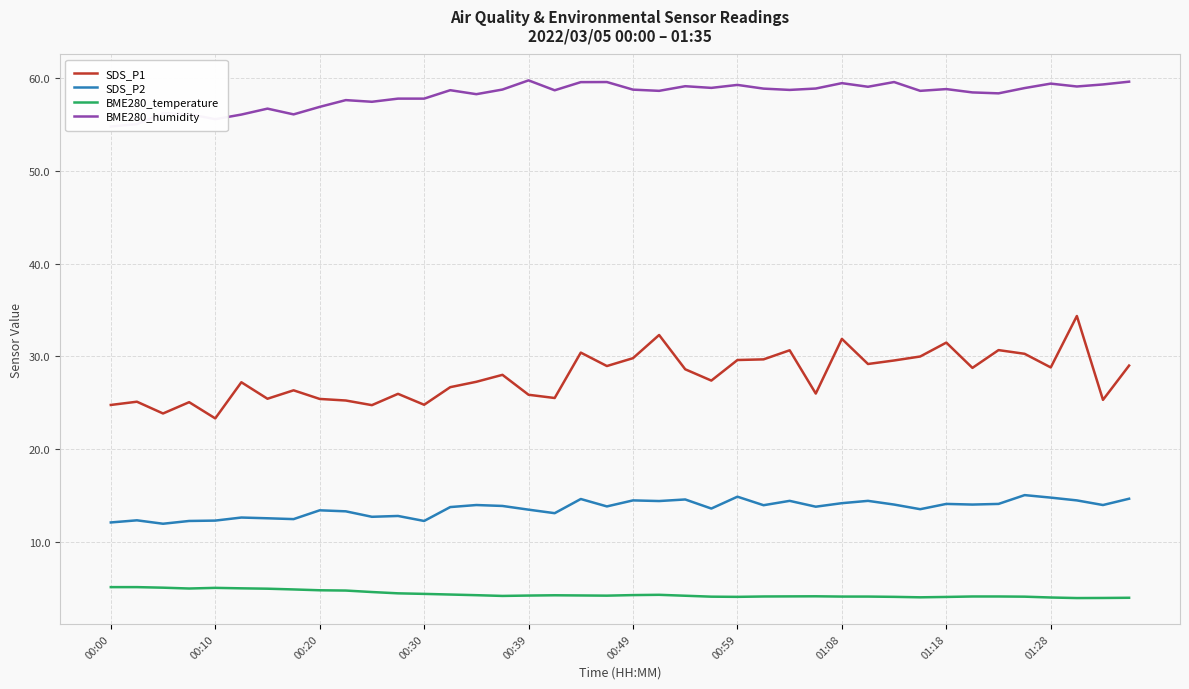

True or false: BME280_humidity and SDS_P1 cross at least once.

False